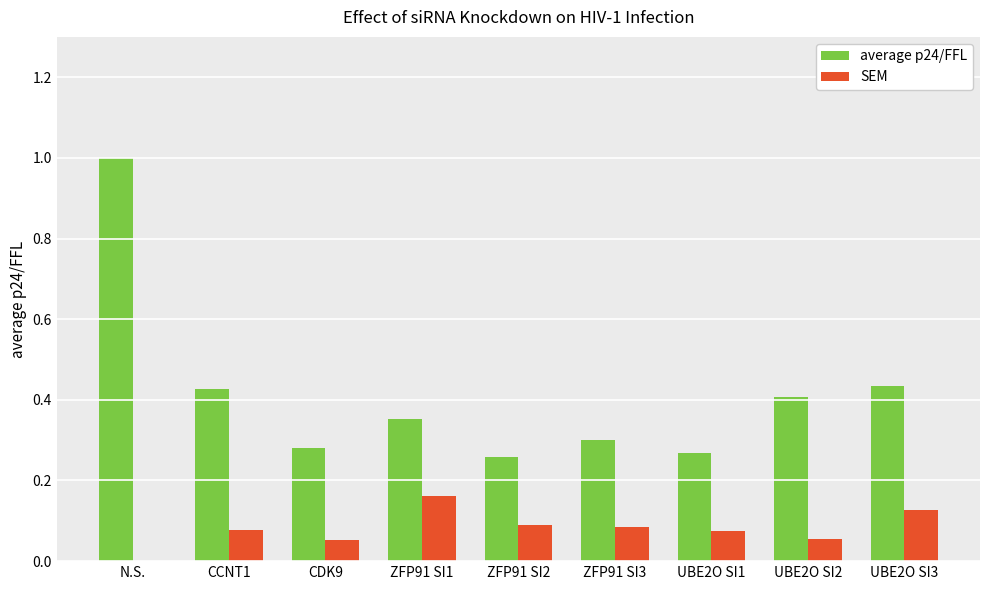

Which label corresponds to the largest value in the chart?

N.S.